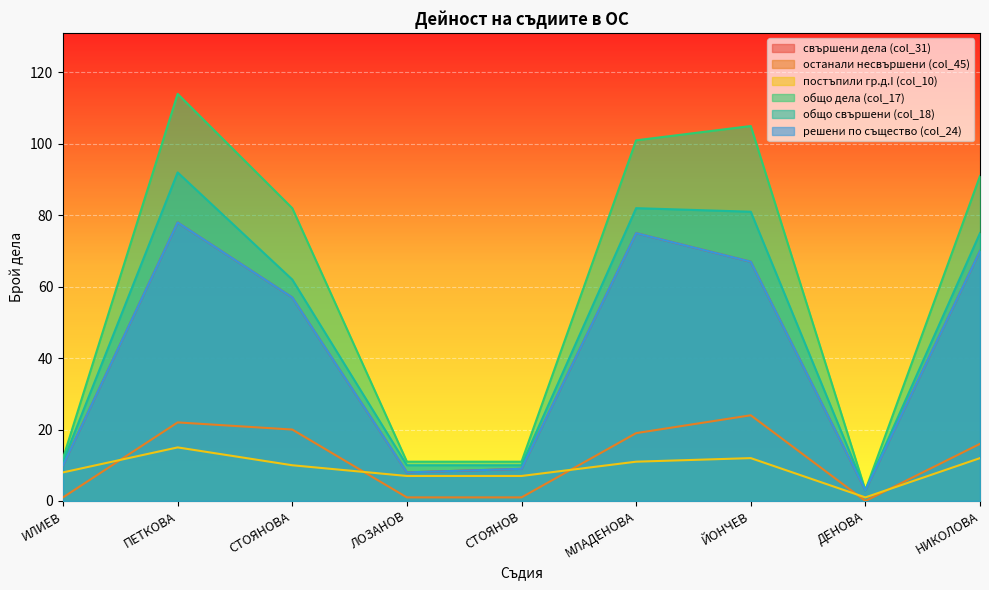

True or false: общо дела (col_17) and свършени дела (col_31) intersect in this chart.

False